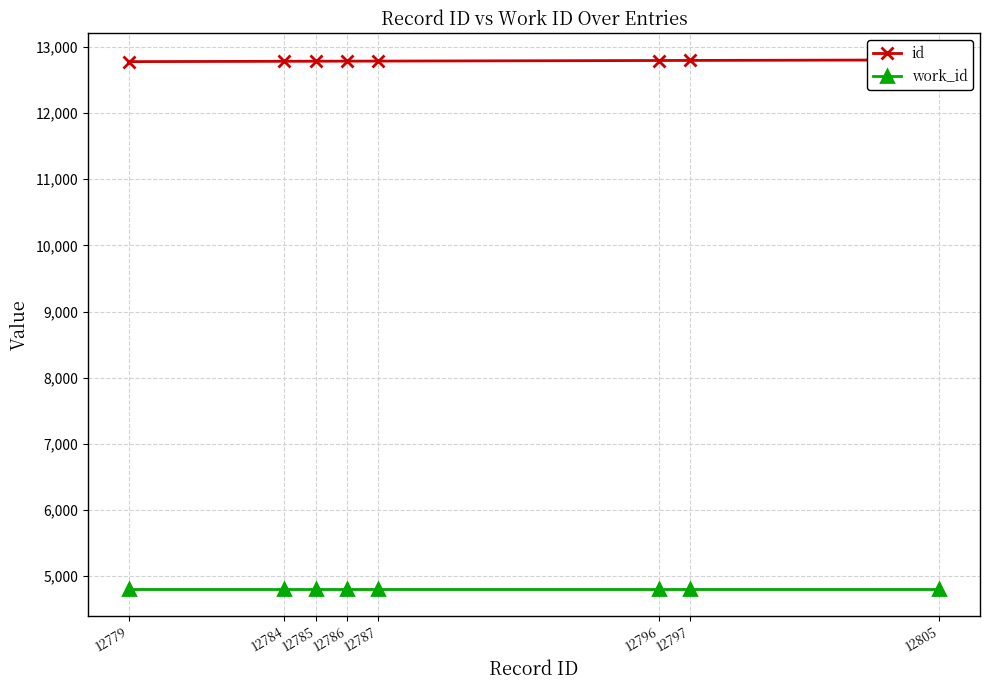

What is the sum of the id values at 12785 and 12784?

25569